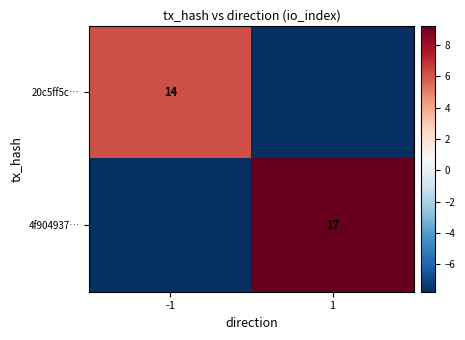

Which series changed the most between -1 and 1?

4f904937…